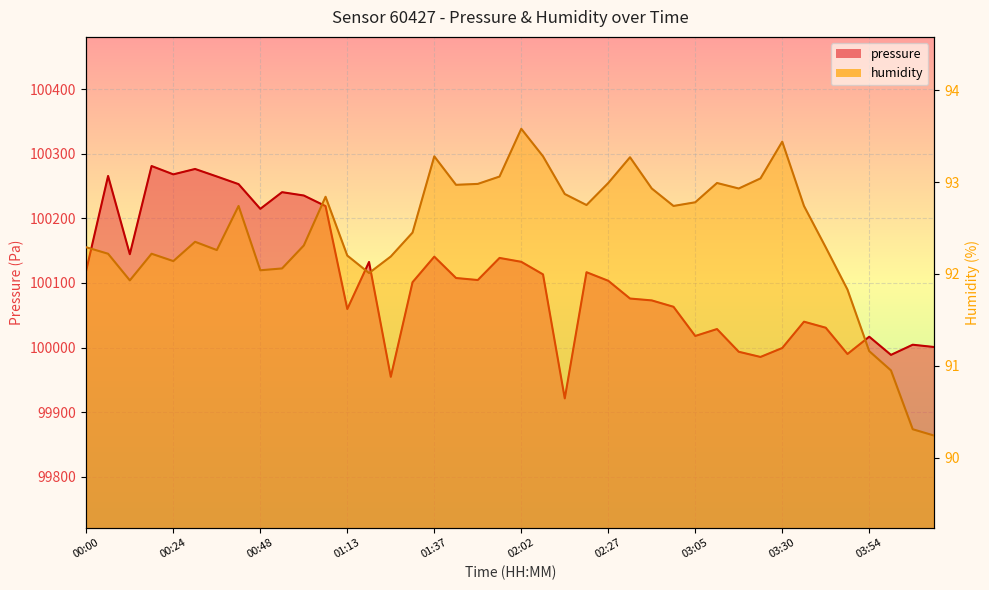

What is the approximate value of pressure at 02:59?

100063.1